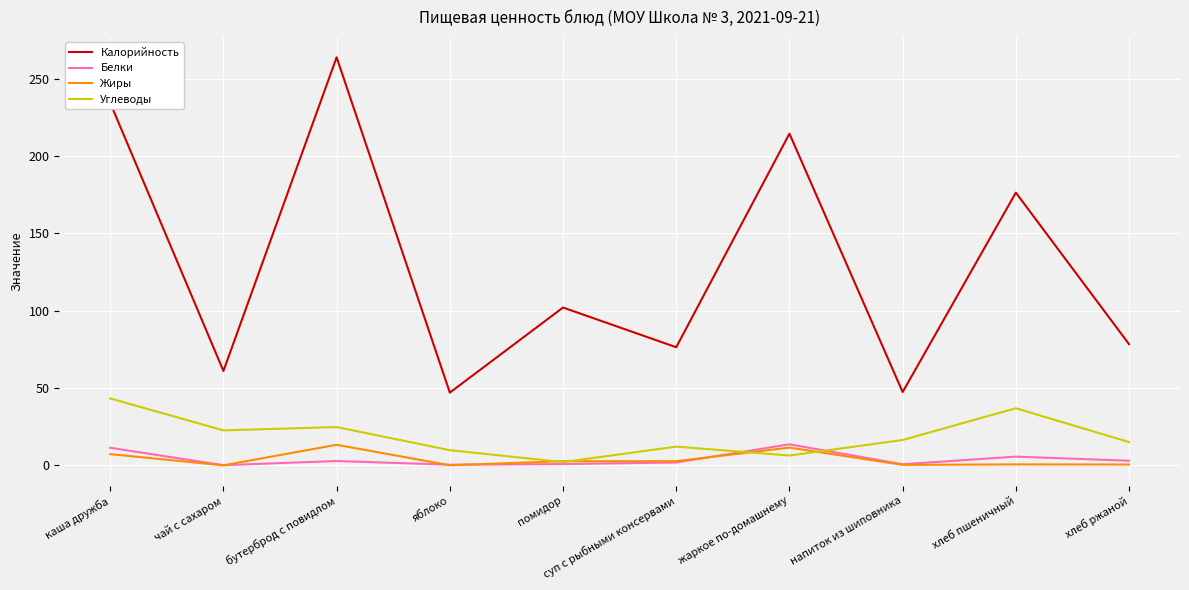

True or false: Калорийность and Углеводы cross at least once.

False